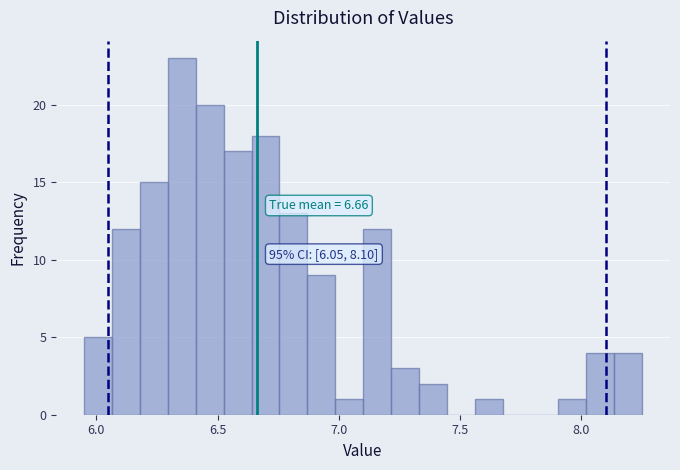

Read against the x-axis, roughly where is the centre of the tallest bar?

6.35